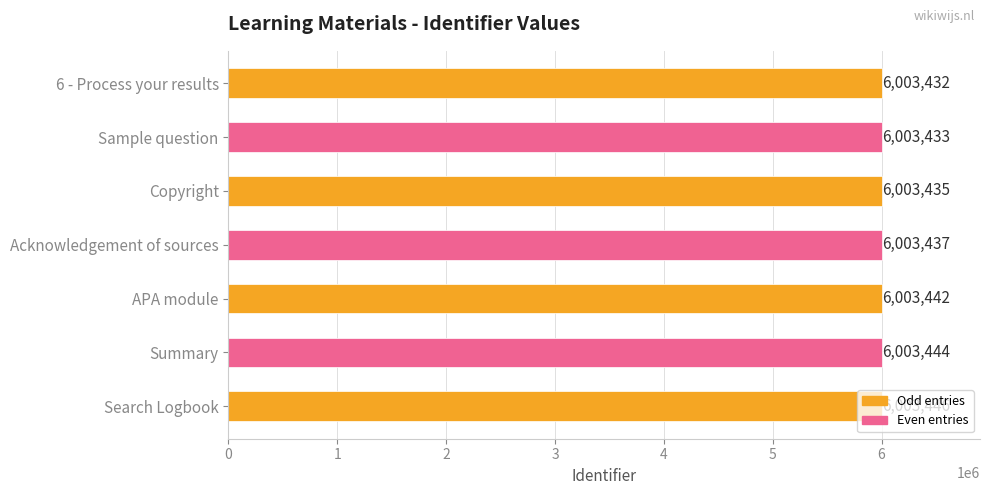

Which category has the highest value across all series?

Search Logbook